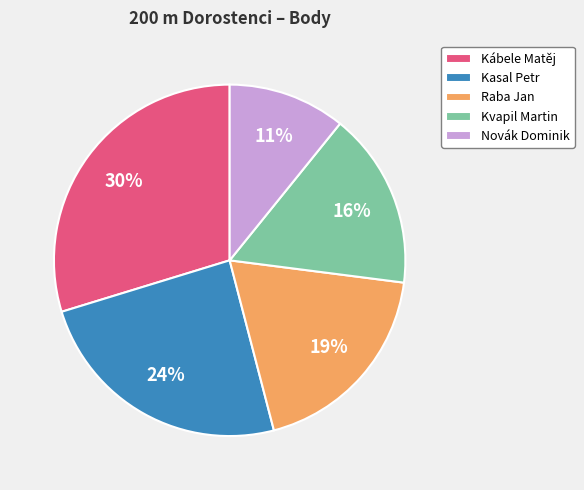

Do Kvapil Martin and Kábele Matěj together represent more than half of the pie?

No